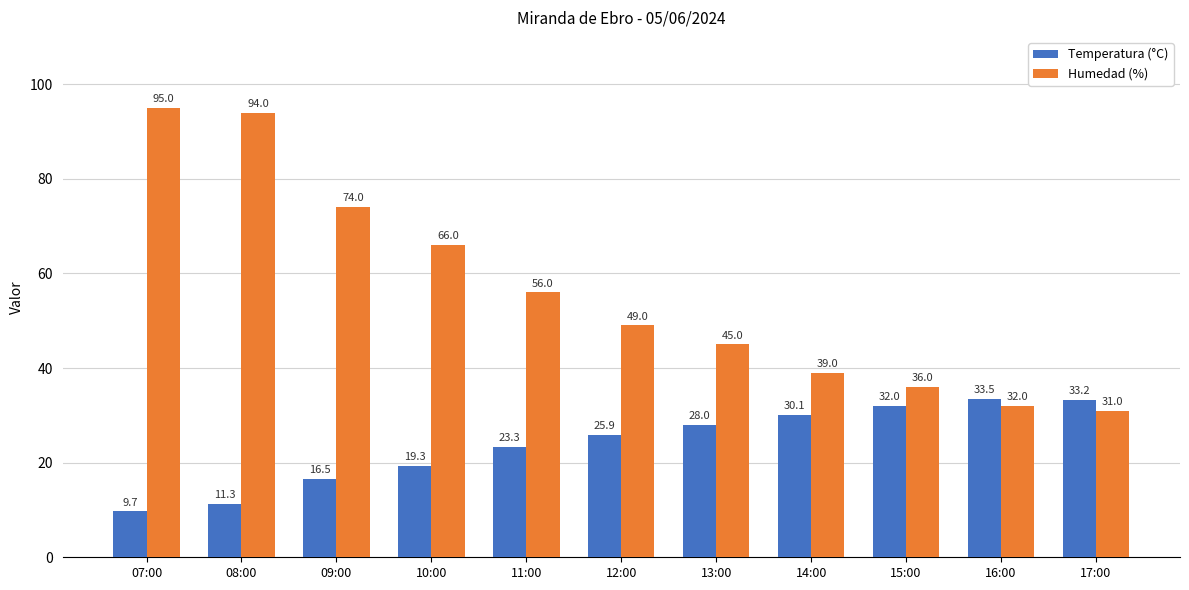

How many series are shown in this chart?

2